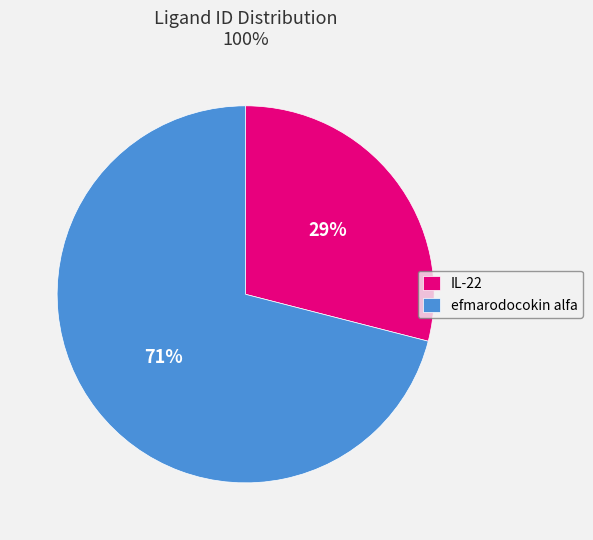

Does any single category account for the majority?

Yes